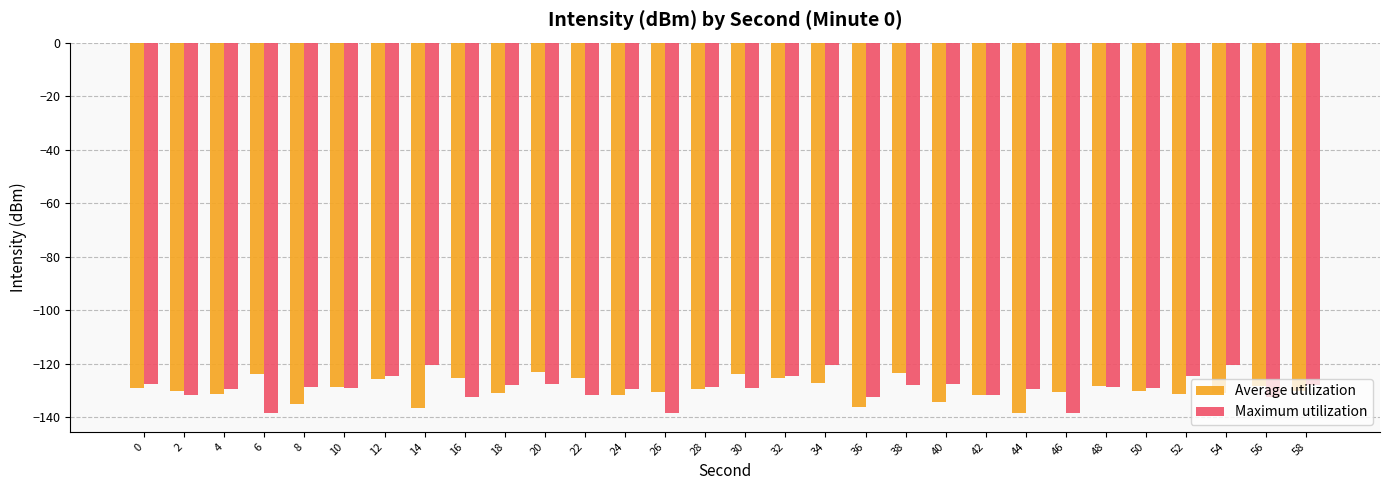

What is the minimum value shown in the chart?

-138.6